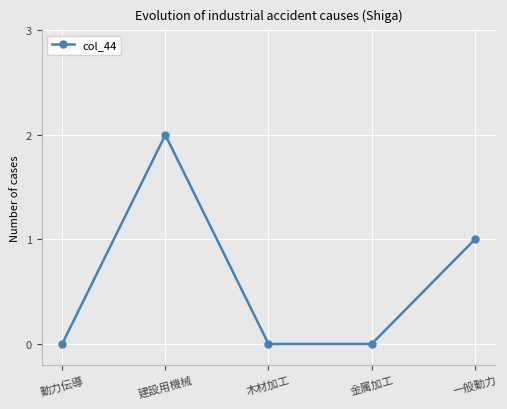

Is it true that the value at 金属加工 is 0?

True